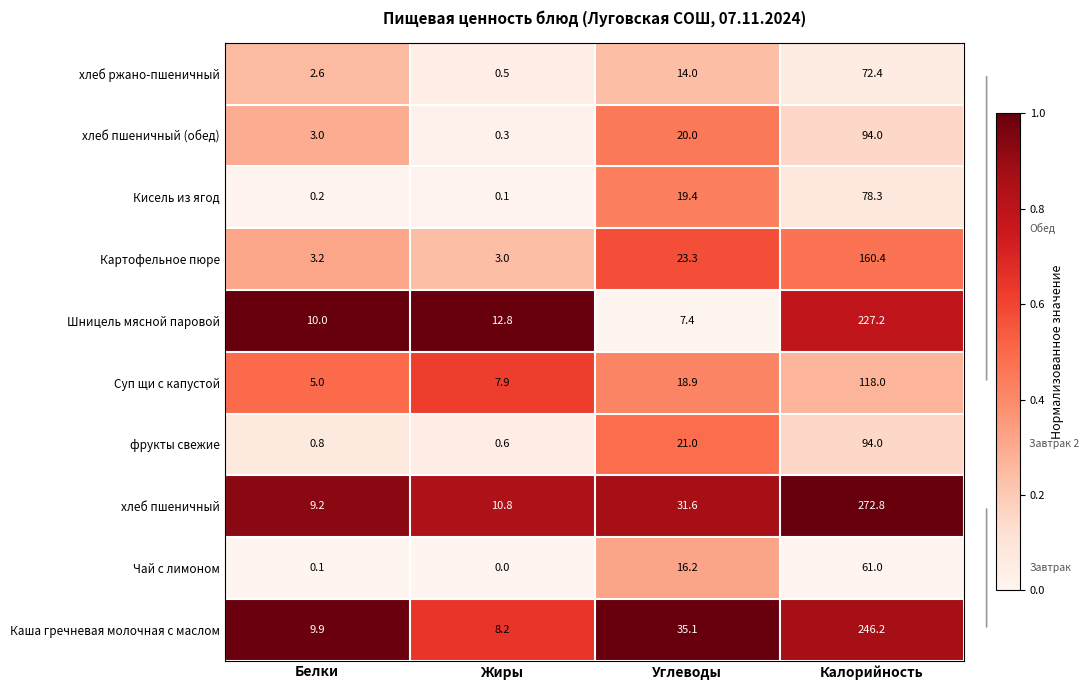

What is the average value of the Картофельное пюре series?

47.5